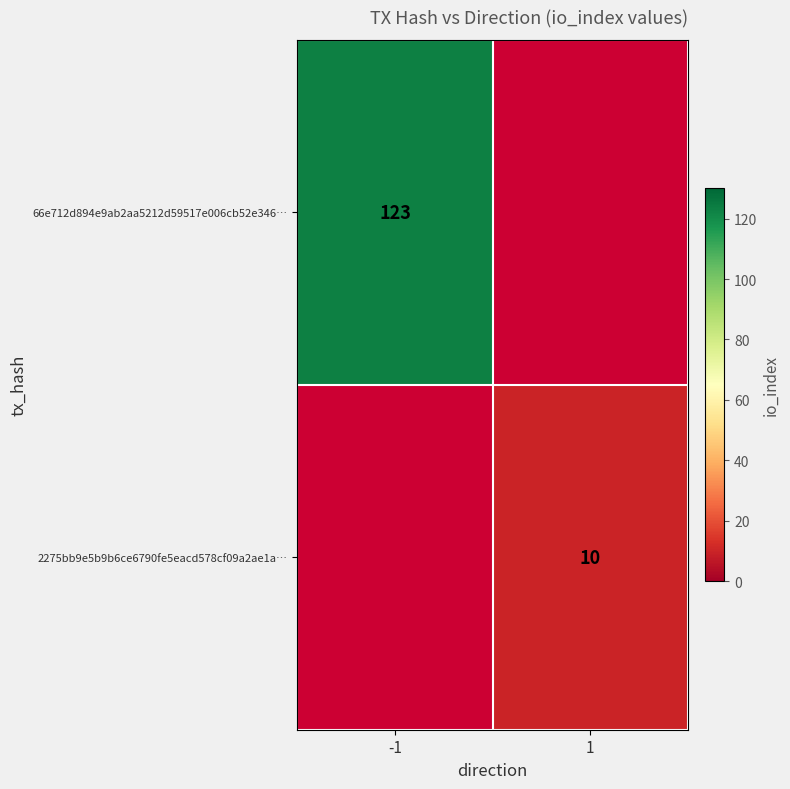

Is it true that 66e712d894e9ab2aa5212d59517e006cb52e346… equals 123 at -1?

True